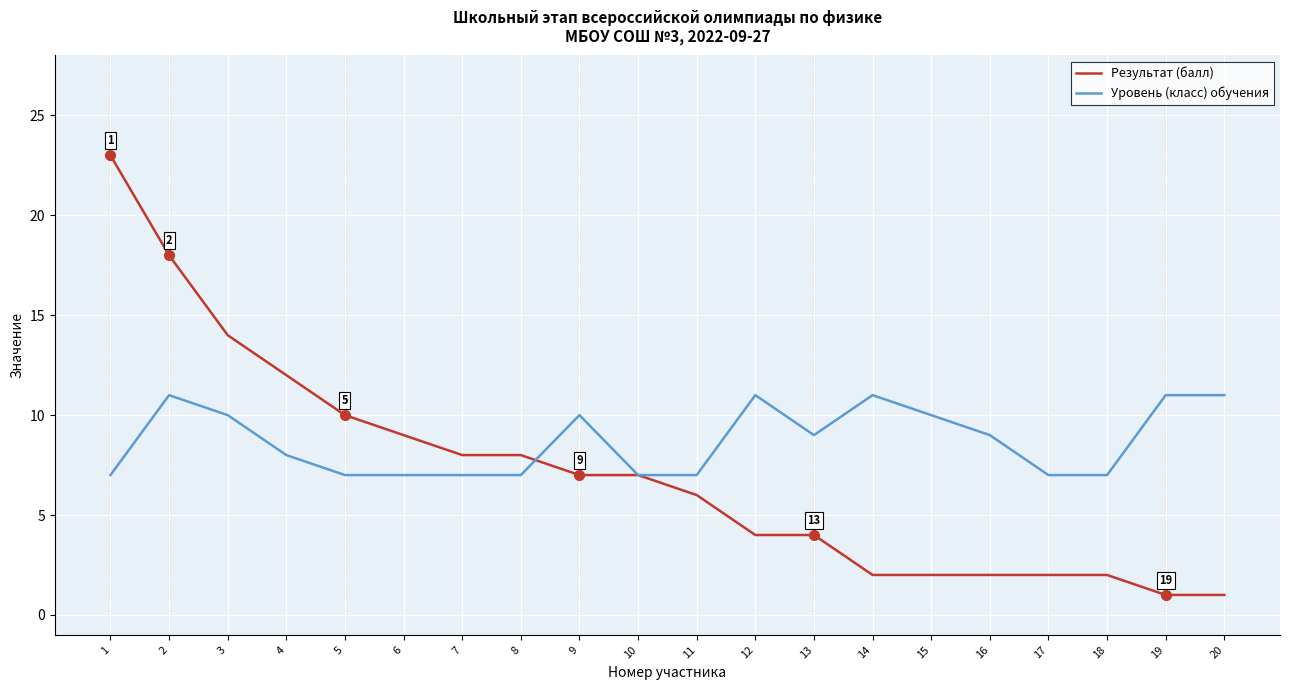

What is the total value across all series at 10?

14